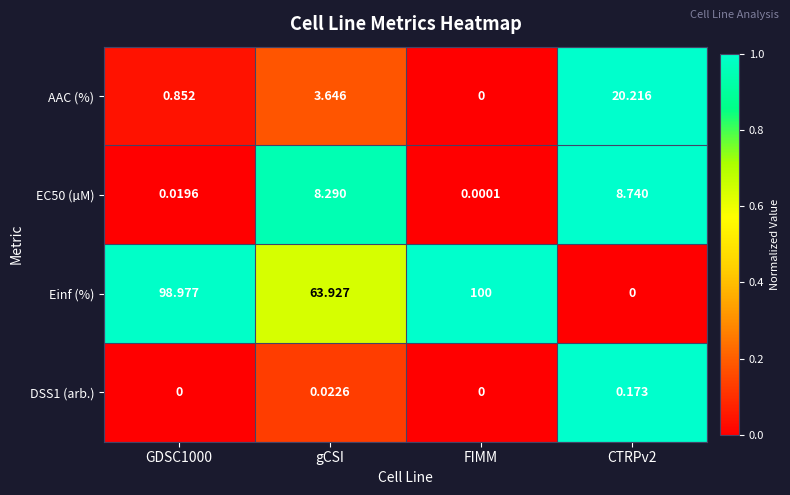

How many values in AAC (%) are above zero?

3